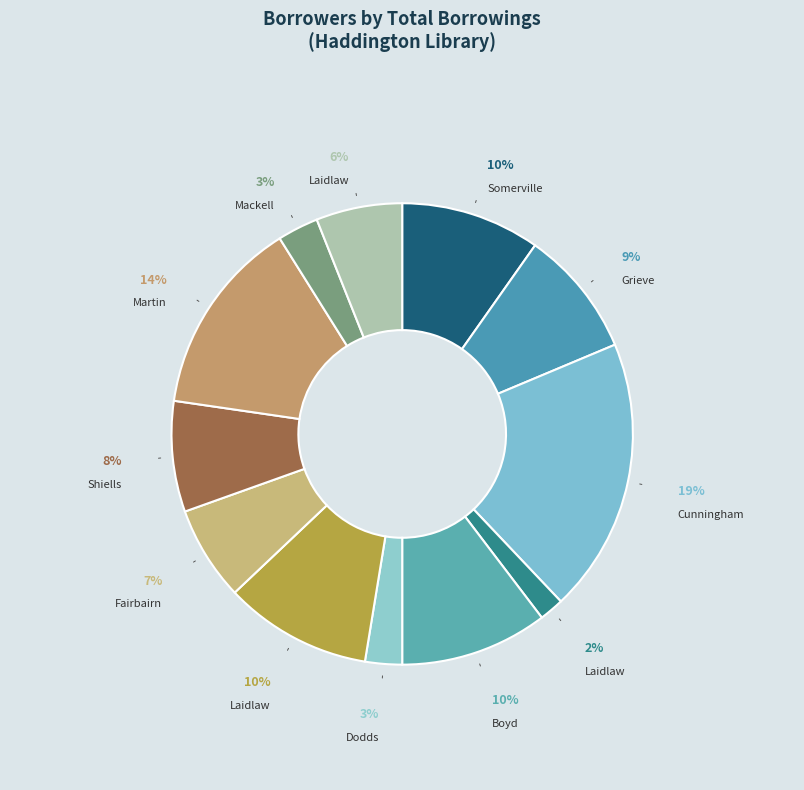

Count the number of slices in the pie.

12